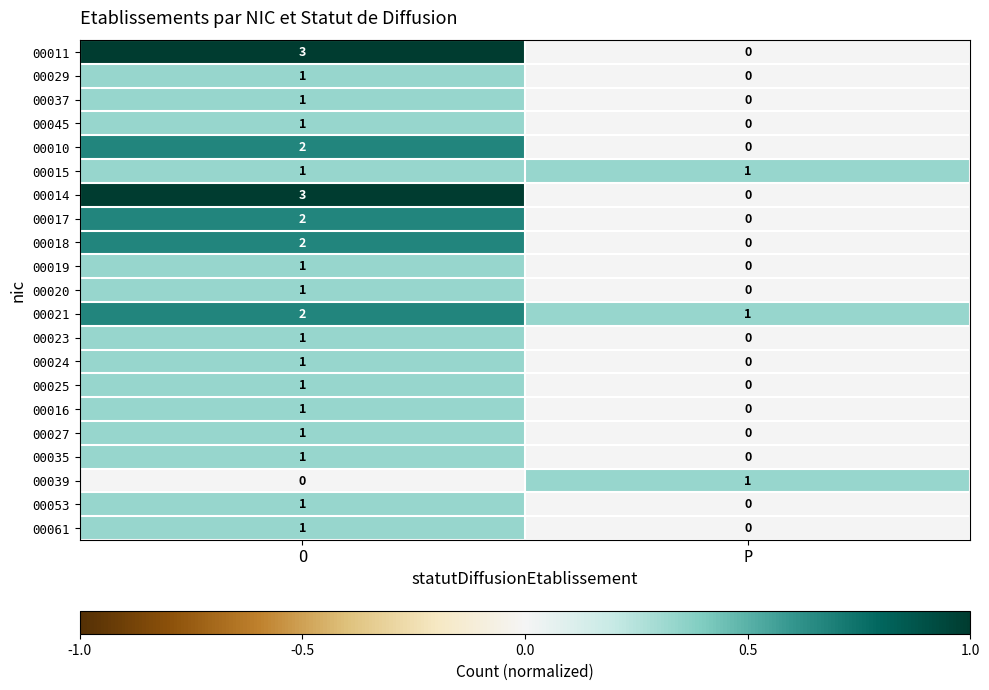

What is the spread (max minus min) of values at O?

3